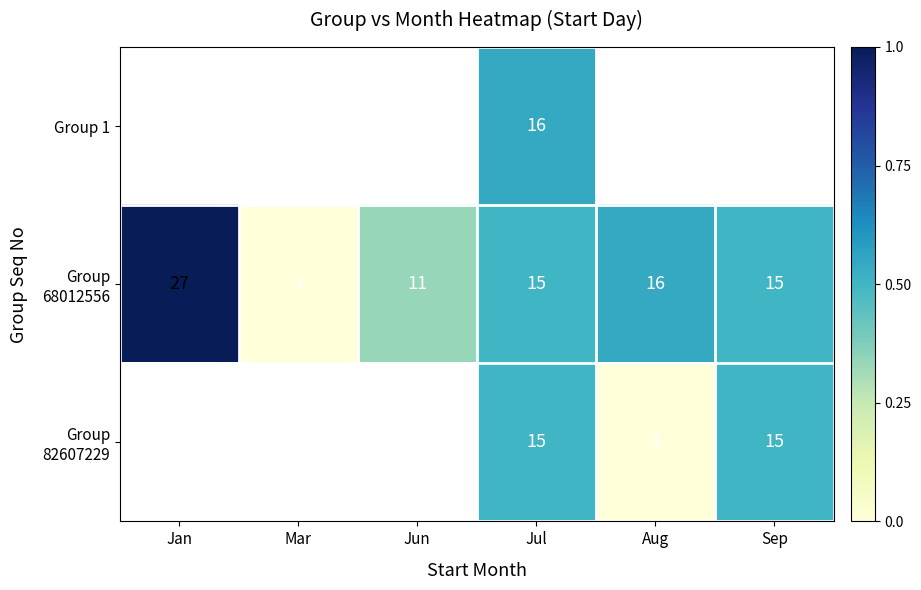

True or false: Group 1 has a value of 16 at Jul.

True